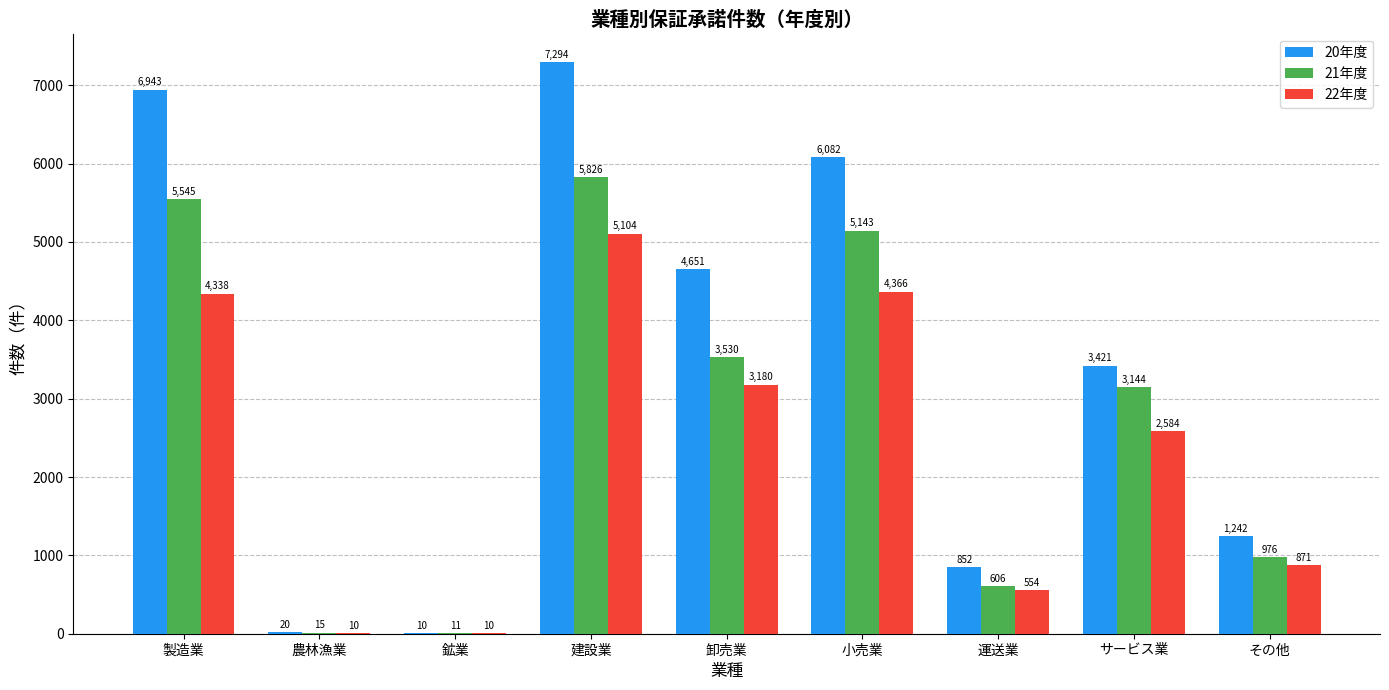

What is the total value across all series at サービス業?

9149